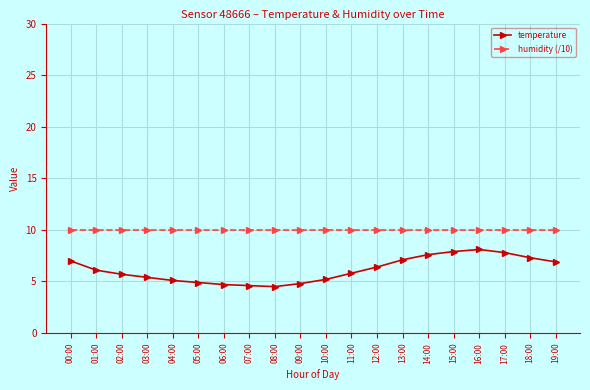

How many values in the temperature series exceed 6?

10